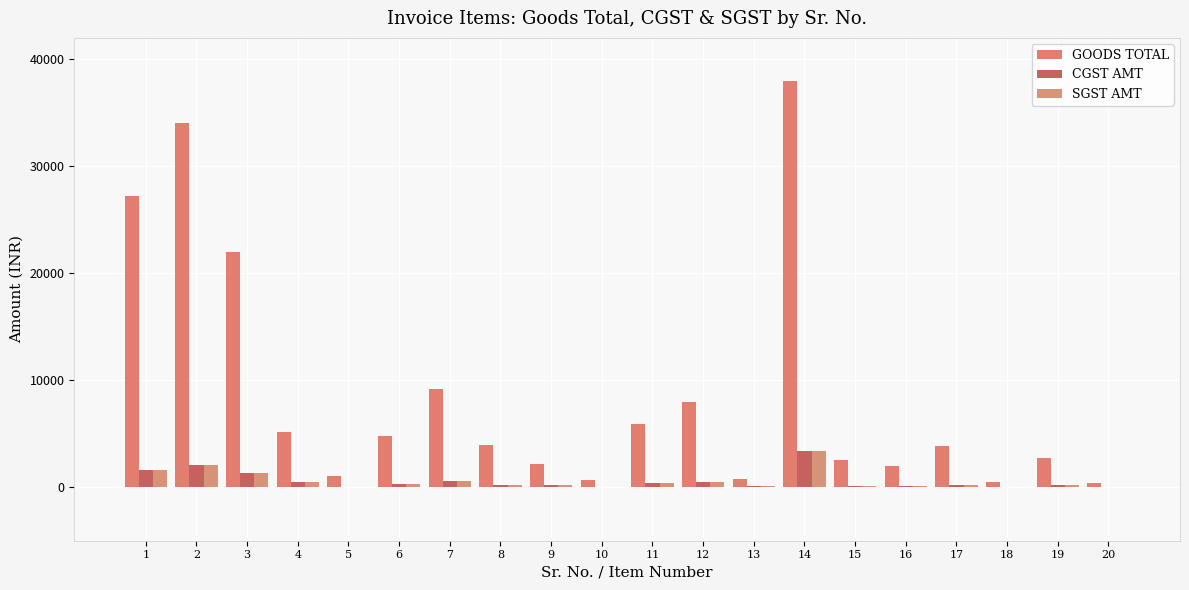

Where does the GOODS TOTAL series first go above 3912?

1